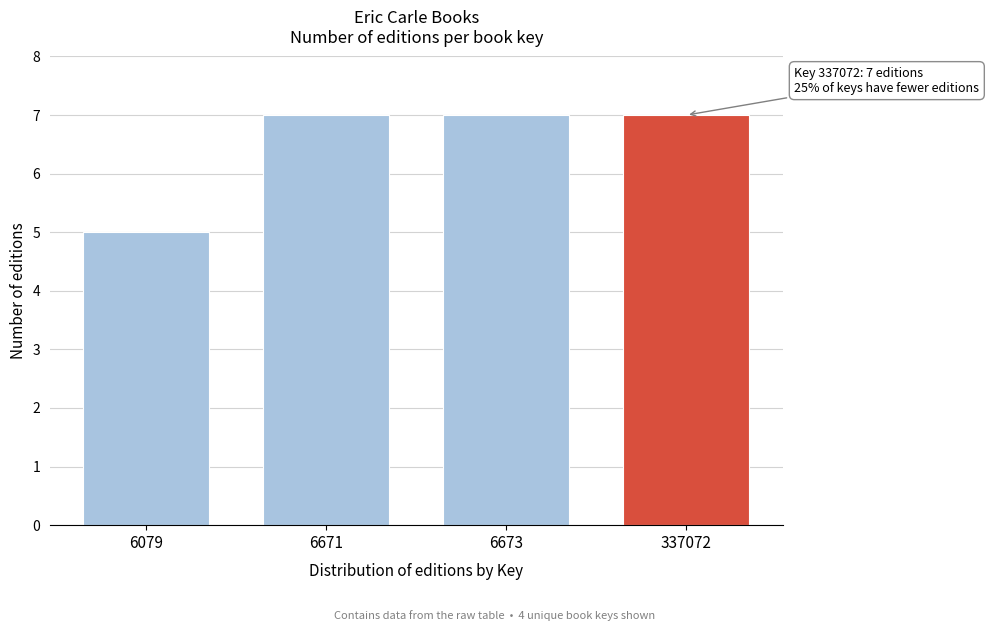

Reading left to right, transcribe all the data shown in this chart.

5	7	7	7